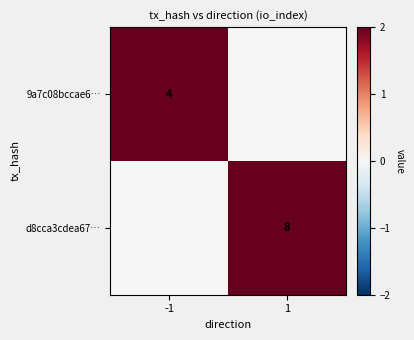

What is the difference between the highest and lowest values at 1?

8